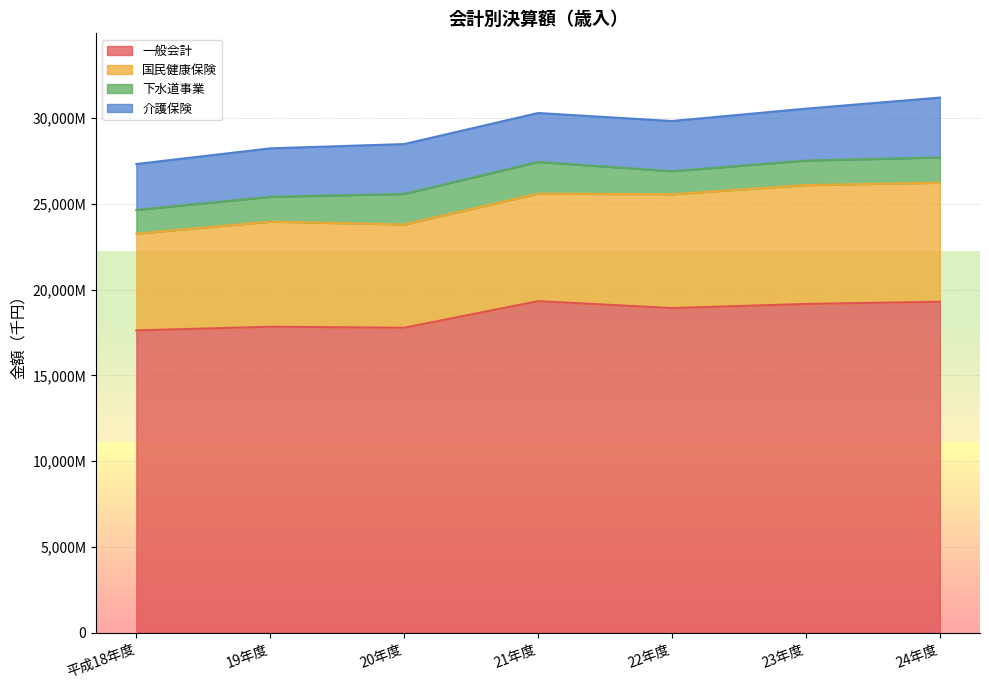

How many values in the 一般会計 series exceed 18921115?

3